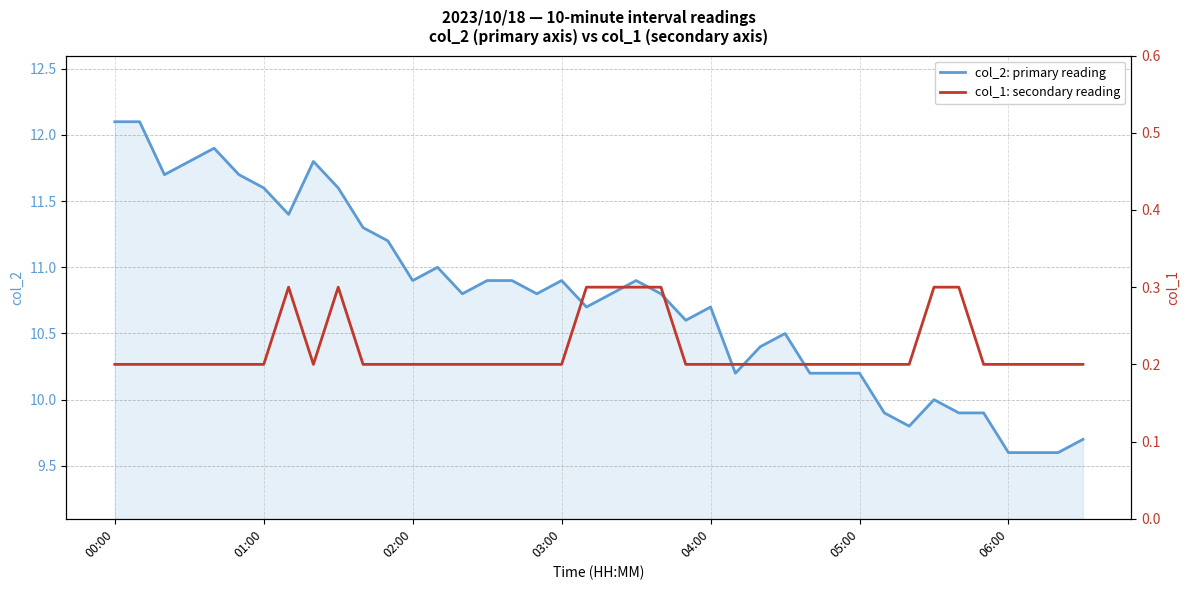

True or false: col_2: primary reading has more than 2 interior local peaks.

True